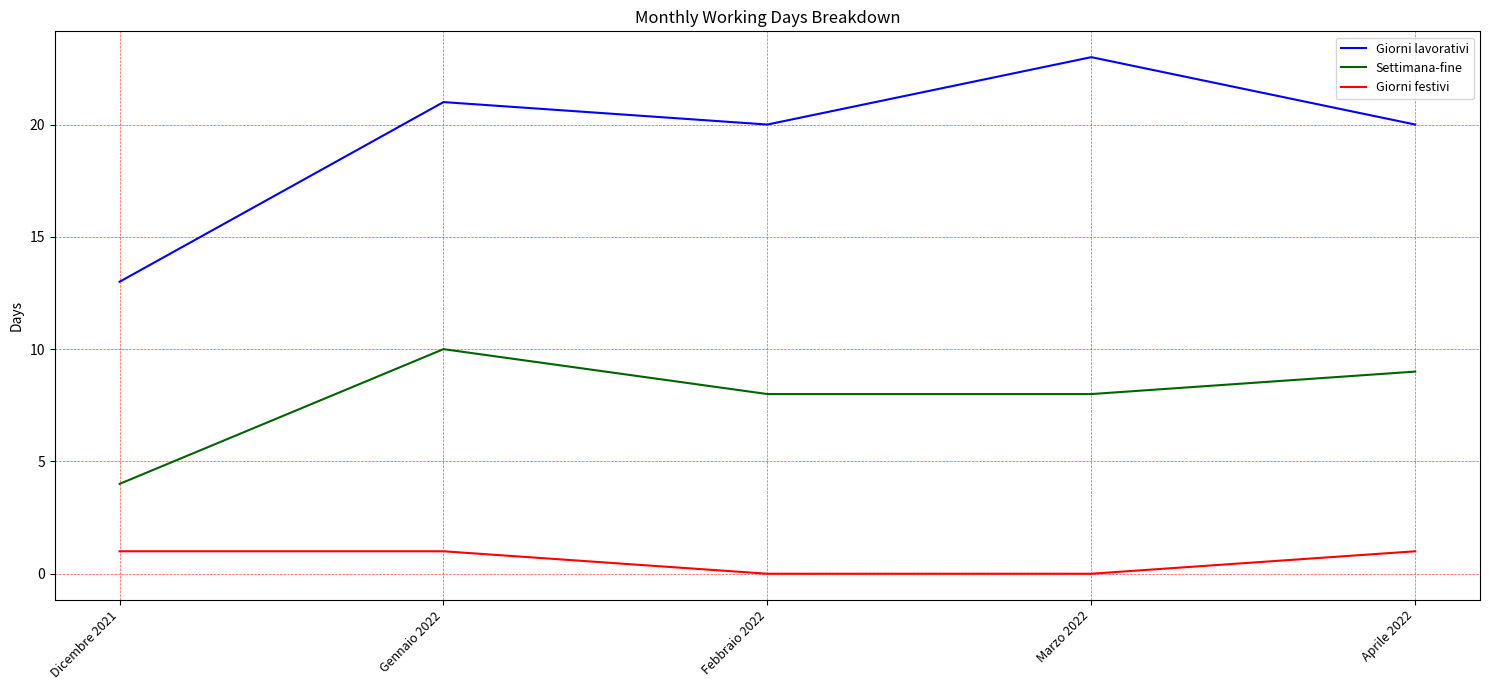

Reading right to left, what are all the values shown in this chart?

Giorni lavorativi: Aprile 2022=20	Marzo 2022=23	Febbraio 2022=20	Gennaio 2022=21	Dicembre 2021=13
Settimana-fine: Aprile 2022=9	Marzo 2022=8	Febbraio 2022=8	Gennaio 2022=10	Dicembre 2021=4
Giorni festivi: Aprile 2022=1	Marzo 2022=0	Febbraio 2022=0	Gennaio 2022=1	Dicembre 2021=1